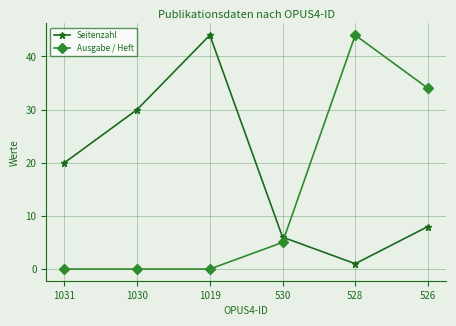

Reading left to right, extract all data points from this chart.

Seitenzahl: 20	30	44	6	1	8
Ausgabe / Heft: 0	0	0	5	44	34